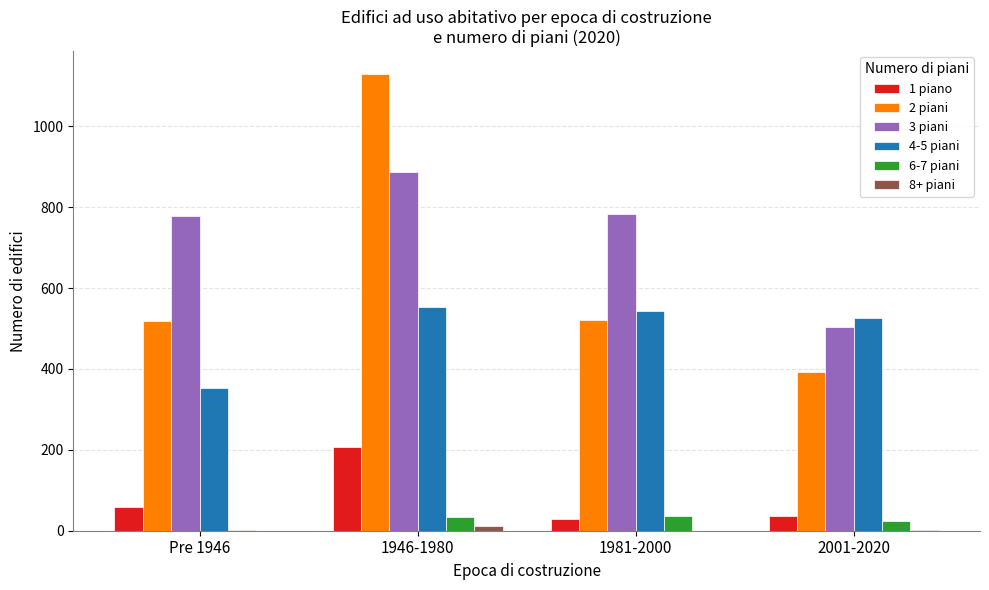

Which series changed the most between 1946-1980 and 2001-2020?

2 piani